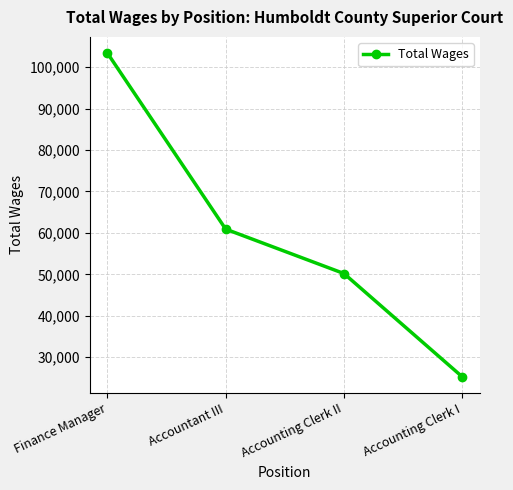

What is the maximum value shown in the chart?

103379